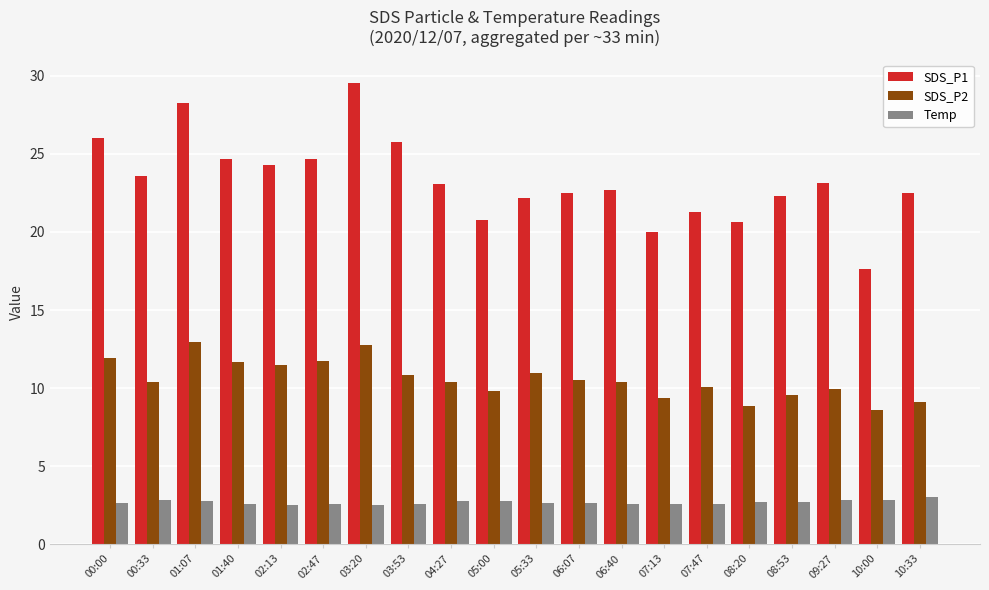

How many bars are there in each group?

3